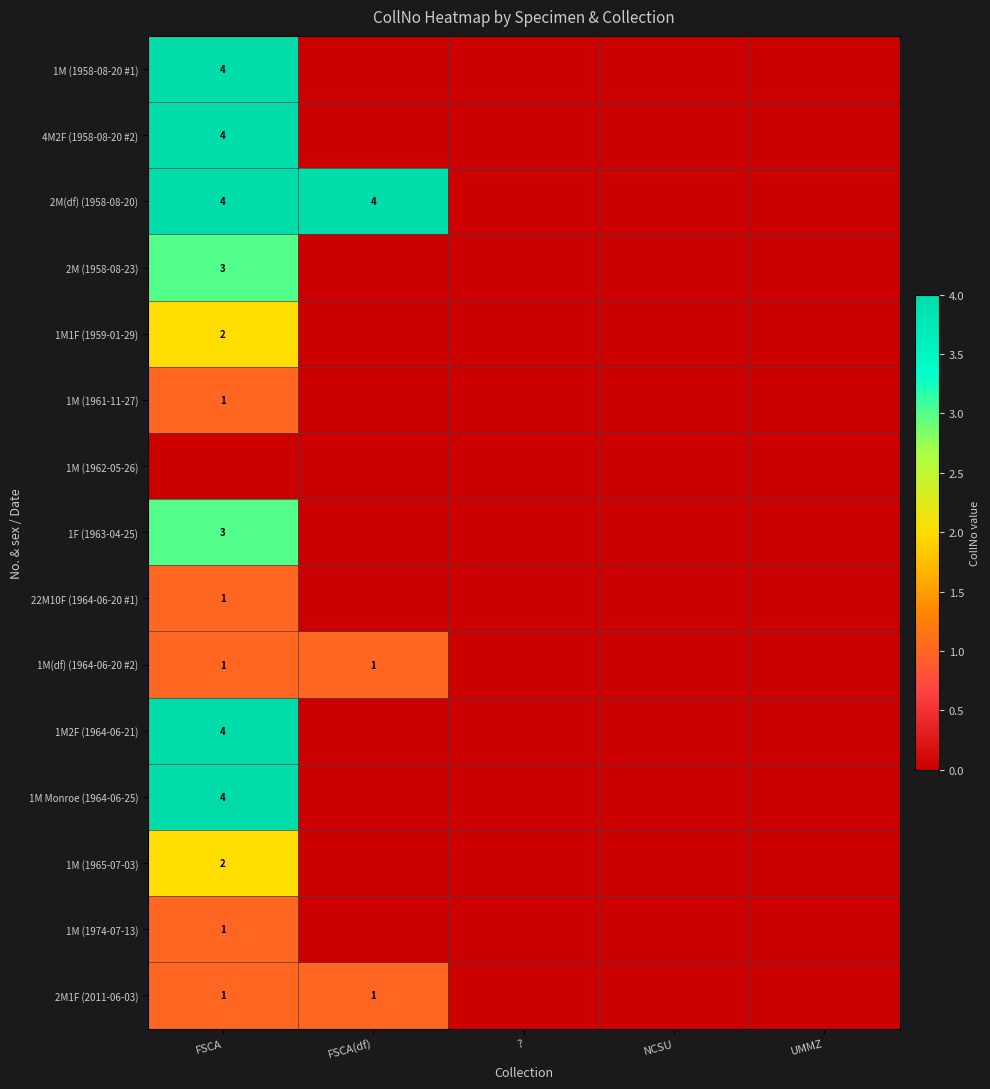

At how many categories does at least one series exceed 1?

2